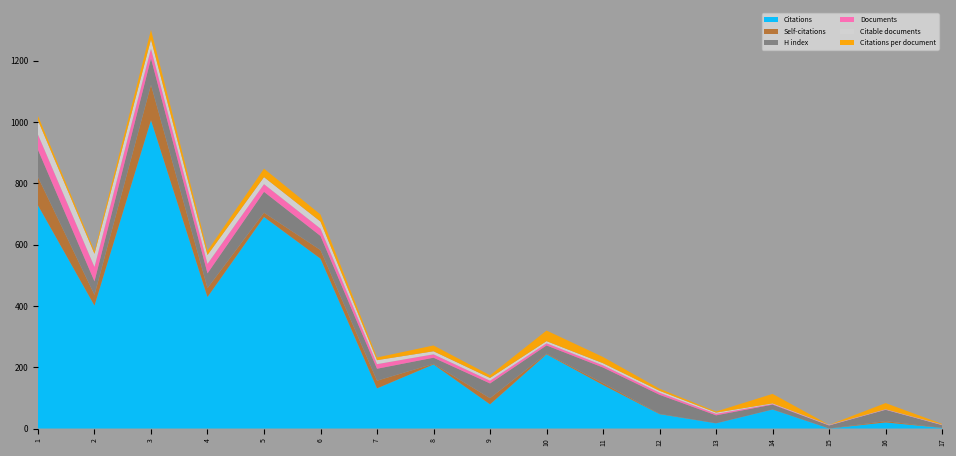

Reading right to left, list all the values displayed in this chart.

Citations: 2.0	20.0	0.0	62.0	17.0	47.0	142.0	242.0	79.0	209.0	131.0	554.0	690.0	429.0	1006.0	401.0	728.0
Self-citations: 0.0	4.0	0.0	0.0	0.0	1.0	6.0	2.0	20.0	2.0	25.0	28.0	14.0	29.0	115.0	35.0	92.0
H index: 9.0	37.0	10.0	16.0	26.0	62.0	51.0	27.0	48.0	20.0	39.0	46.0	68.0	48.0	86.0	44.0	89.0
Documents: 1.0	1.0	1.0	2.0	5.0	7.0	7.0	7.0	9.0	11.0	15.0	24.0	25.0	31.0	32.0	47.0	50.0
Citable documents: 1.0	1.0	1.0	2.0	4.0	6.0	7.0	7.0	9.0	10.0	13.0	23.0	23.0	29.0	30.0	43.0	46.0
Citations per document: 2.0	20.0	0.0	31.0	3.4	6.7	20.3	34.6	8.8	19.0	8.7	23.1	27.6	13.8	31.4	8.5	14.6